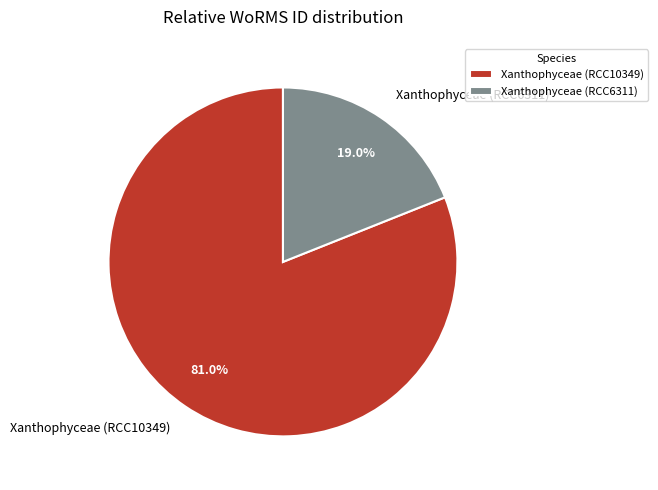

Which has a higher value, Xanthophyceae (RCC10349) or Xanthophyceae (RCC6311)?

Xanthophyceae (RCC10349)